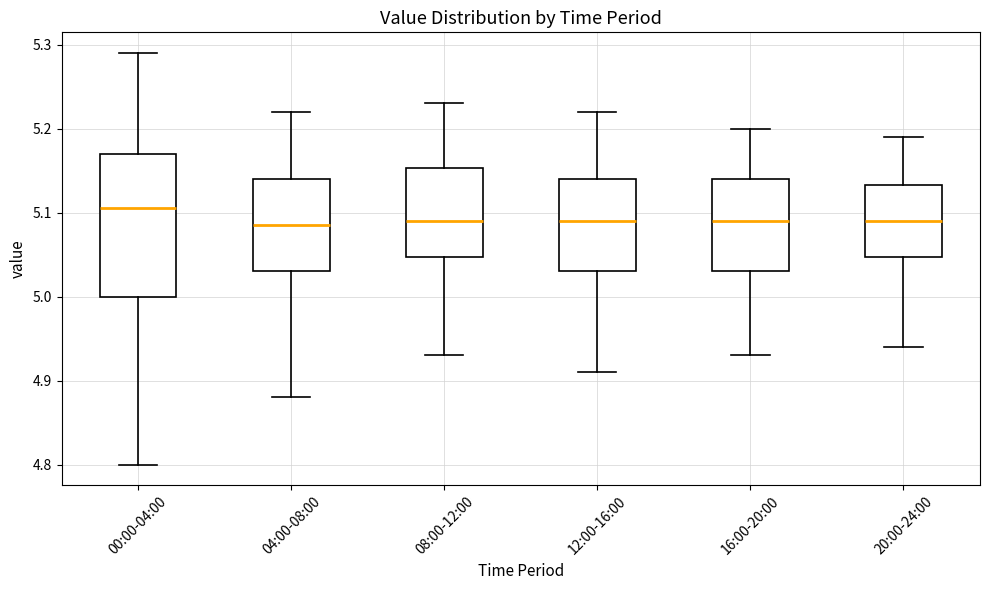

Reading left to right, read every box against the y-axis: the position of its median line, the range the box covers, and the ends of its whiskers. The values are not printed on the chart, so give them approximately, as read against the axis.

00:00-04:00: median 5.11, box 5.00 to 5.17, whiskers 4.80 to 5.29
04:00-08:00: median 5.09, box 5.03 to 5.14, whiskers 4.88 to 5.22
08:00-12:00: median 5.09, box 5.05 to 5.15, whiskers 4.93 to 5.23
12:00-16:00: median 5.09, box 5.03 to 5.14, whiskers 4.91 to 5.22
16:00-20:00: median 5.09, box 5.03 to 5.14, whiskers 4.93 to 5.20
20:00-24:00: median 5.09, box 5.05 to 5.13, whiskers 4.94 to 5.19